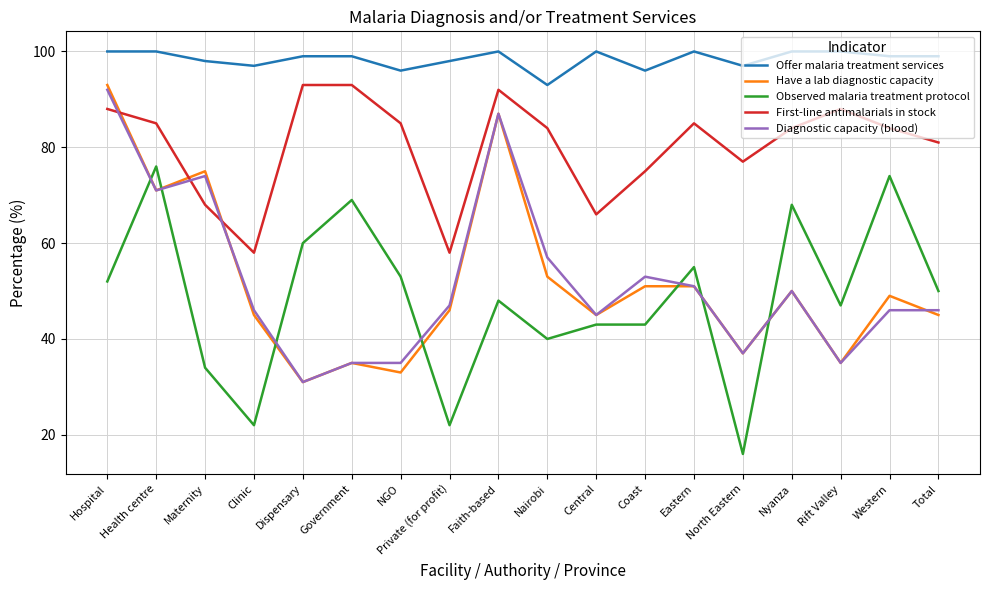

At which category does the chart reach its minimum across all series?

North Eastern